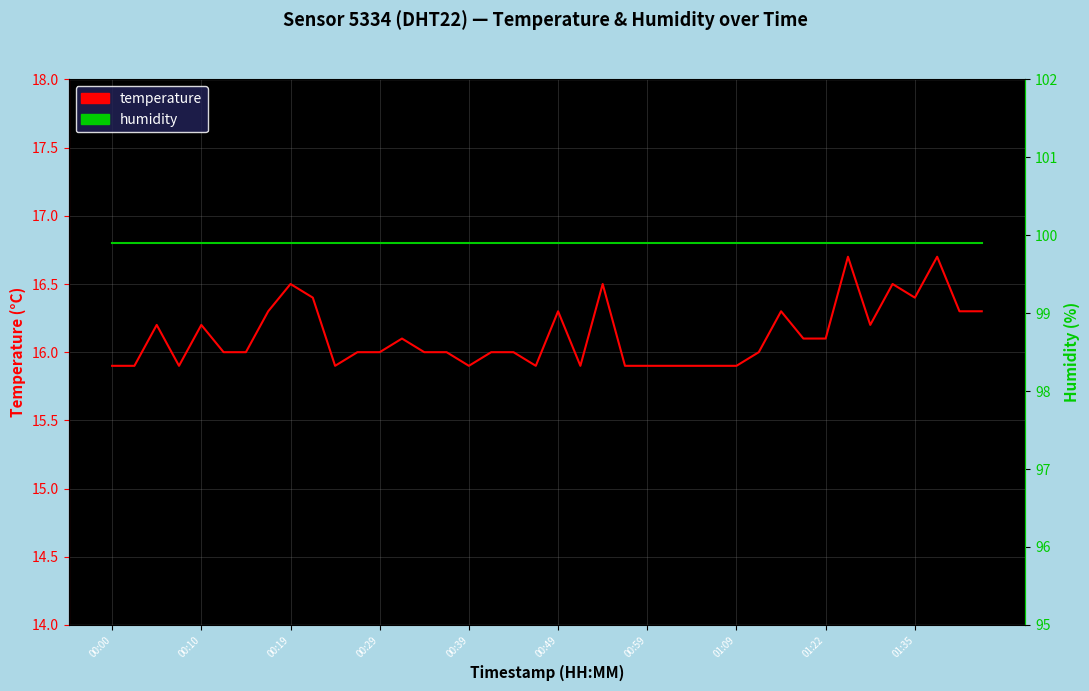

Where is humidity nearest to the value 99?

00:00